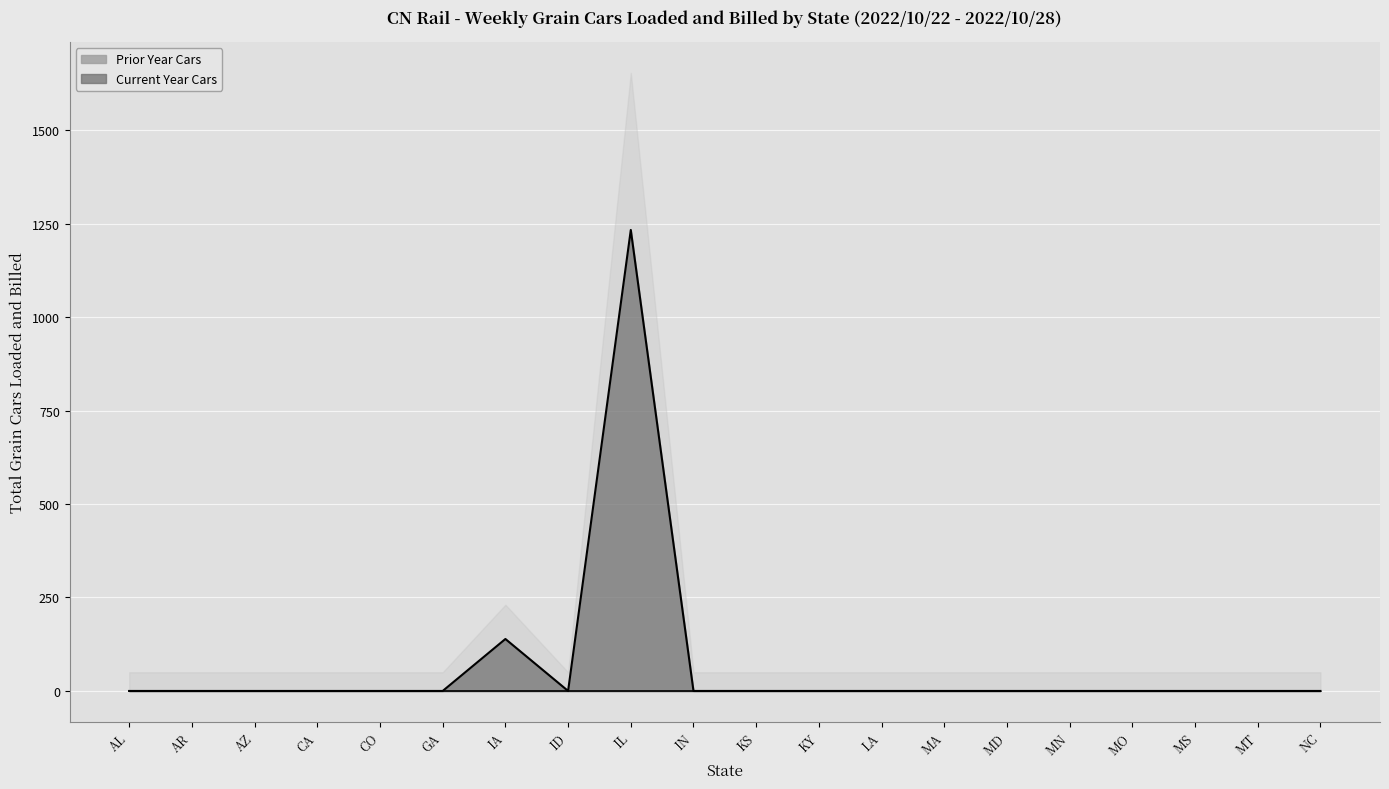

At which label is Current Year Cars closest to 616?

IA